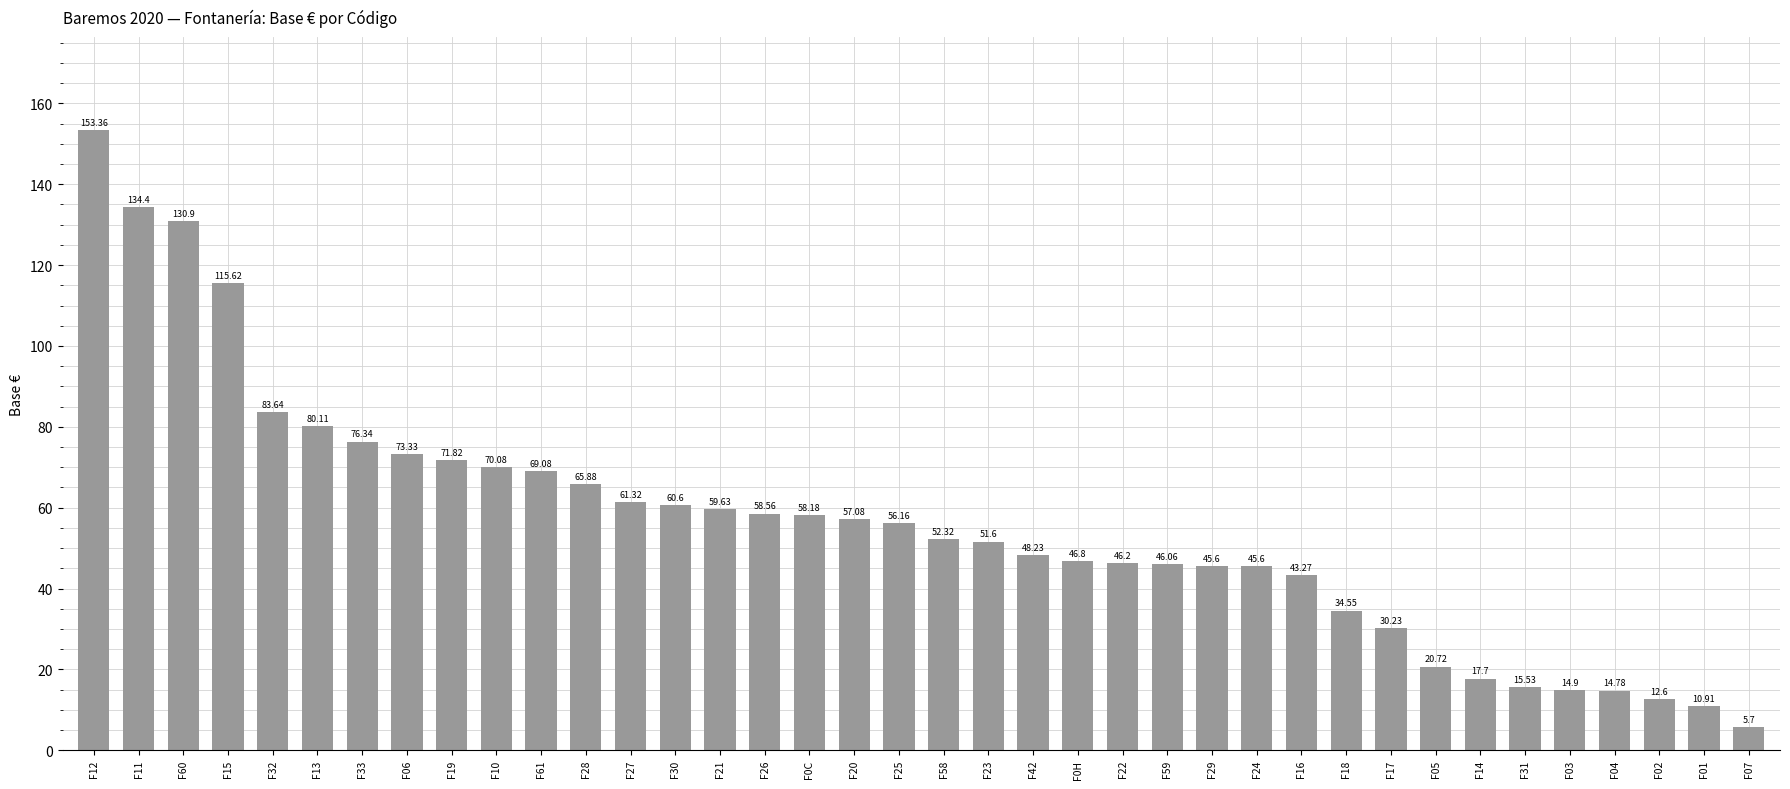

What is the average value?

56.3